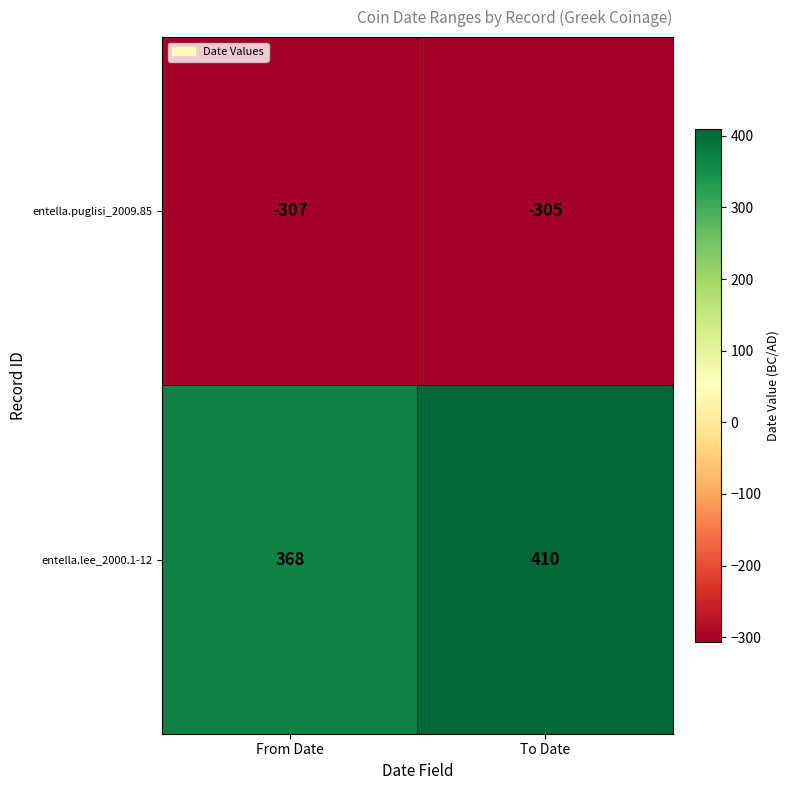

What is the sum of all entella.lee_2000.1-12 values?

778